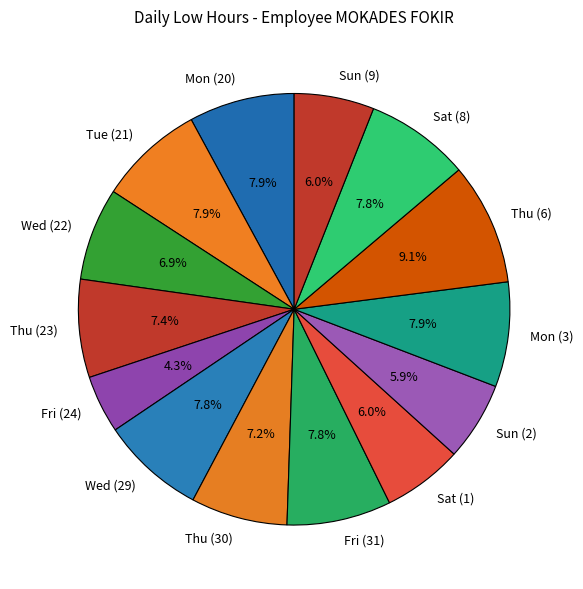

How many slices are in this pie chart?

14